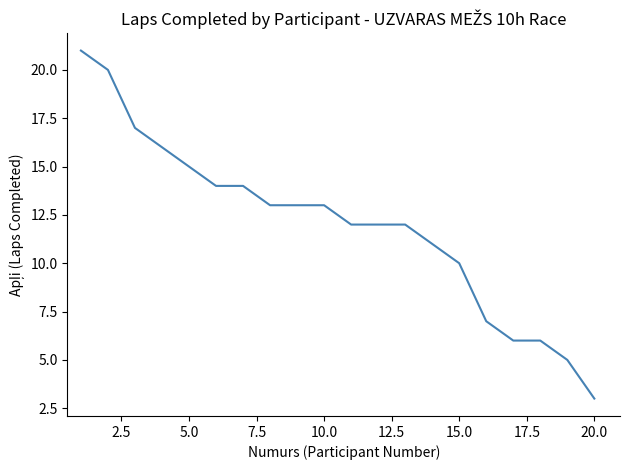

What is the minimum value shown in the chart?

3